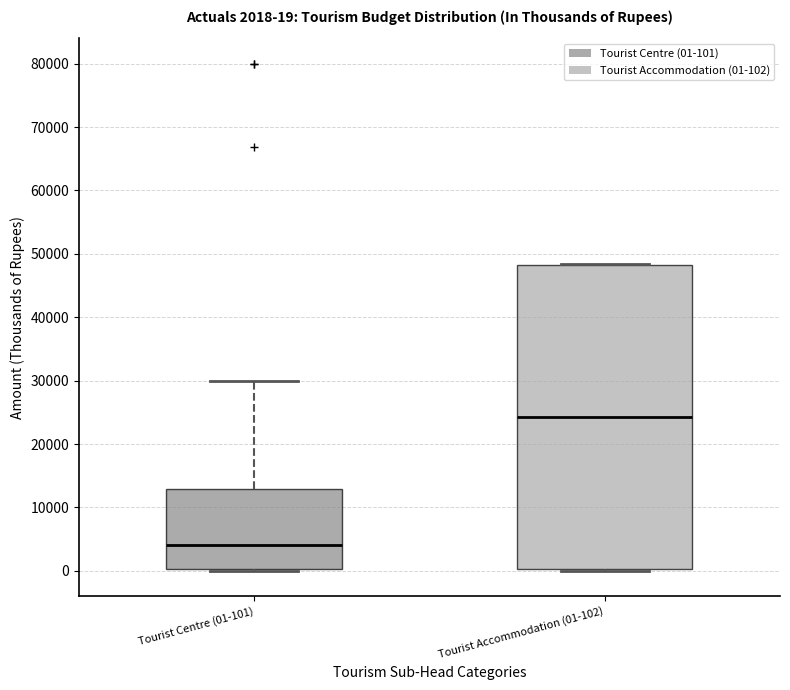

Comparing the boxes themselves (not the whiskers), which one is the tallest?

Tourist Accommodation (01-102)